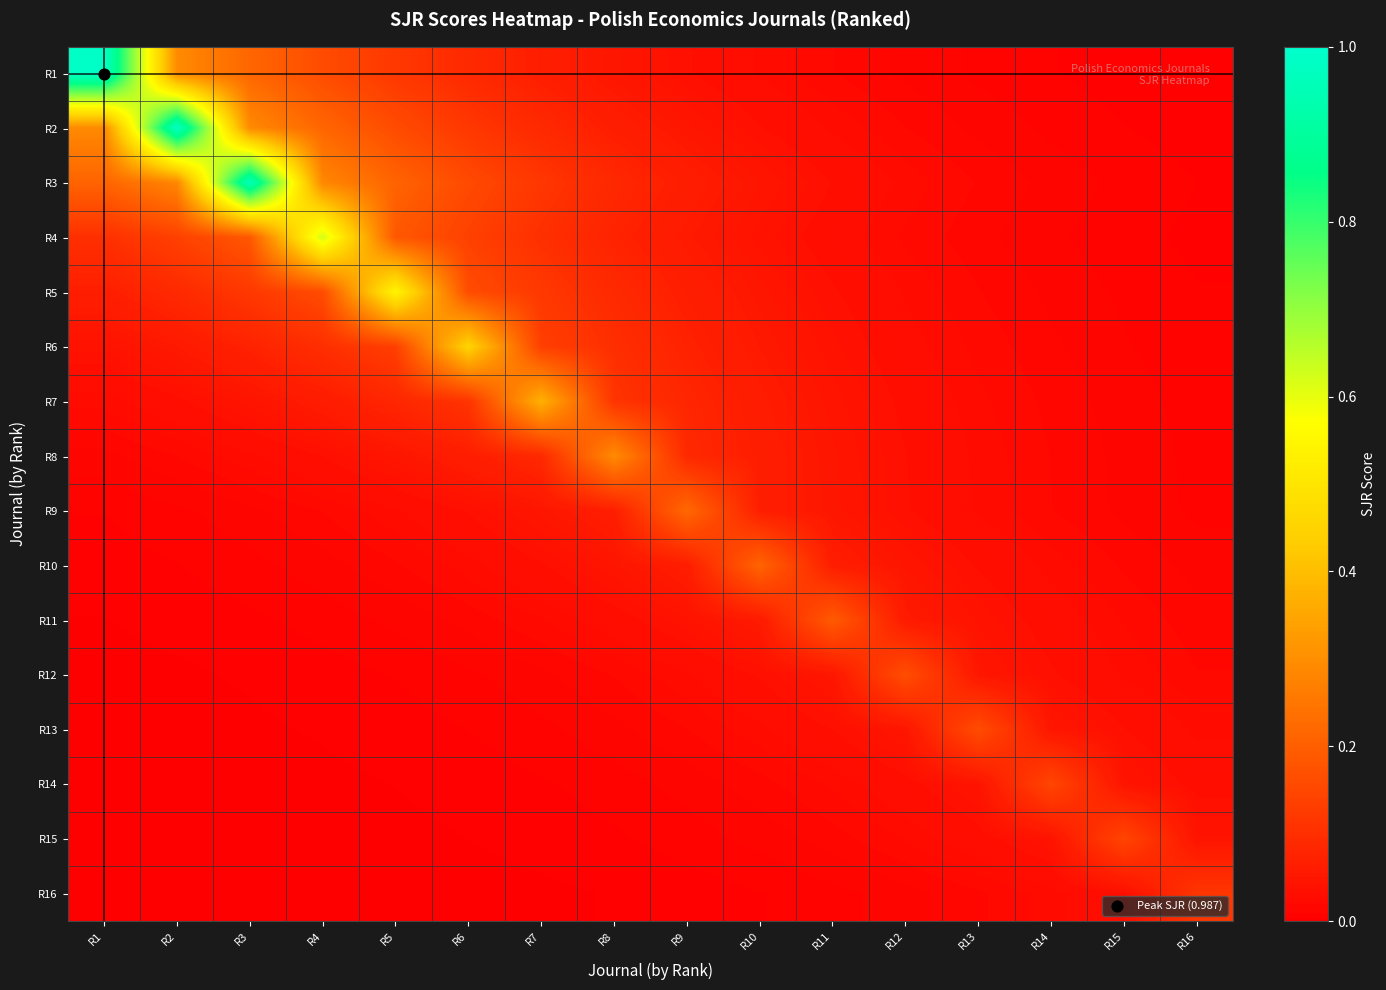

Rank the series by their maximum value, from lowest to highest.

R16, R15, R14, R13, R12, R11, R10, R9, R8, R7, R6, R5, R4, R3, R2, R1